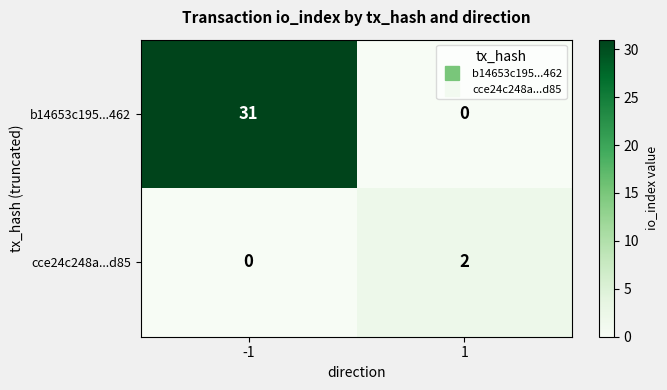

List the series in order of their peak value, highest first.

b14653c195...462, cce24c248a...d85